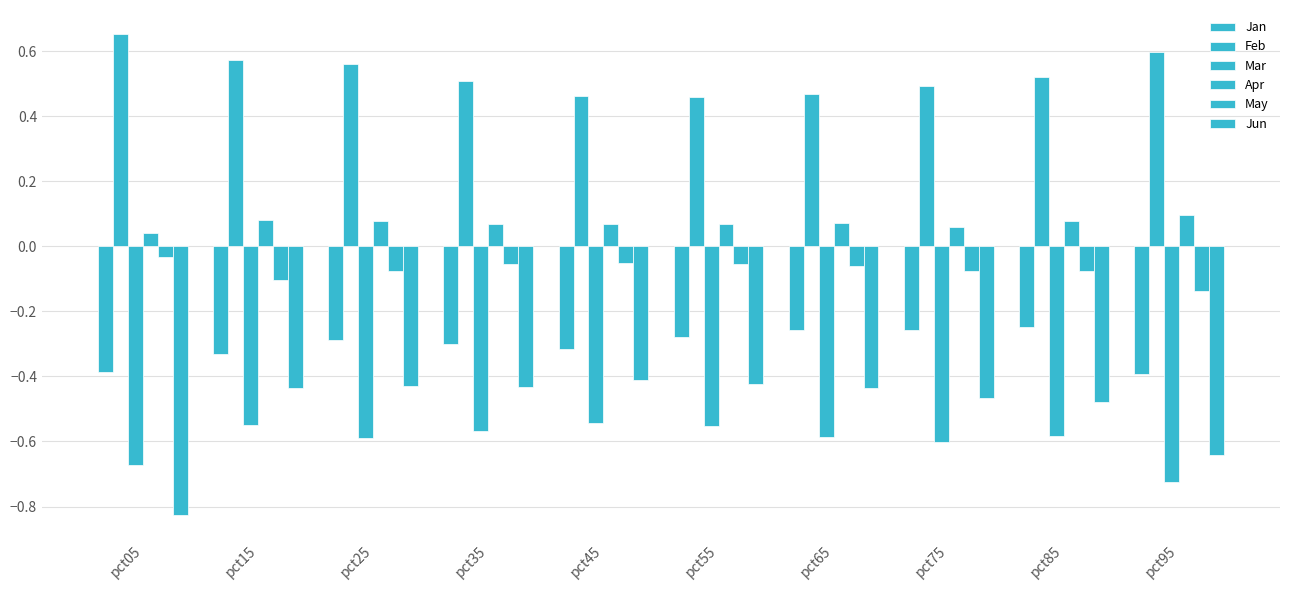

How many groups of bars are there?

10